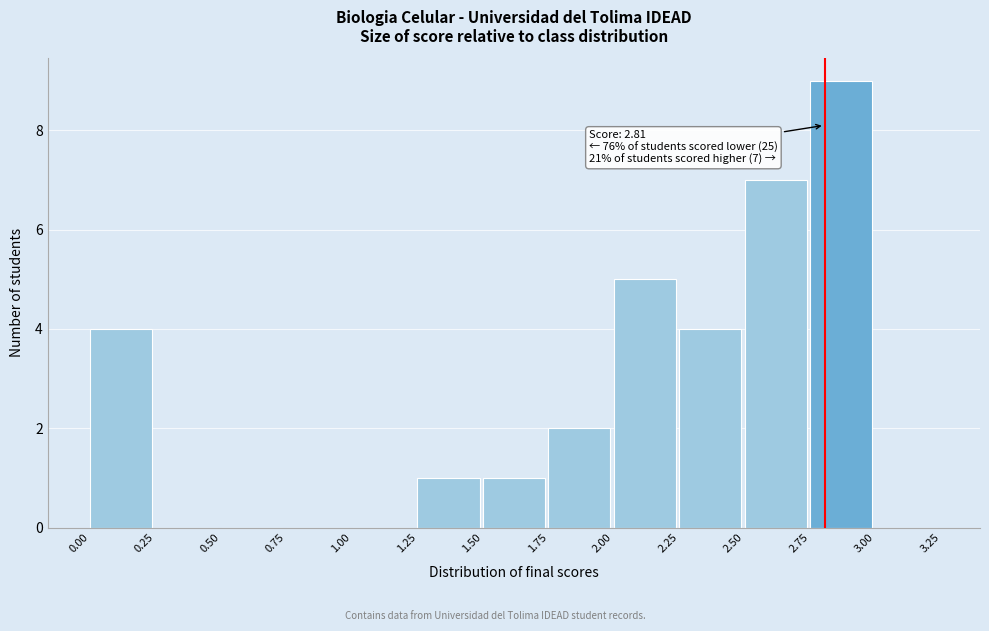

Which range on the x-axis has the tallest bar?

2.75 to 3.00